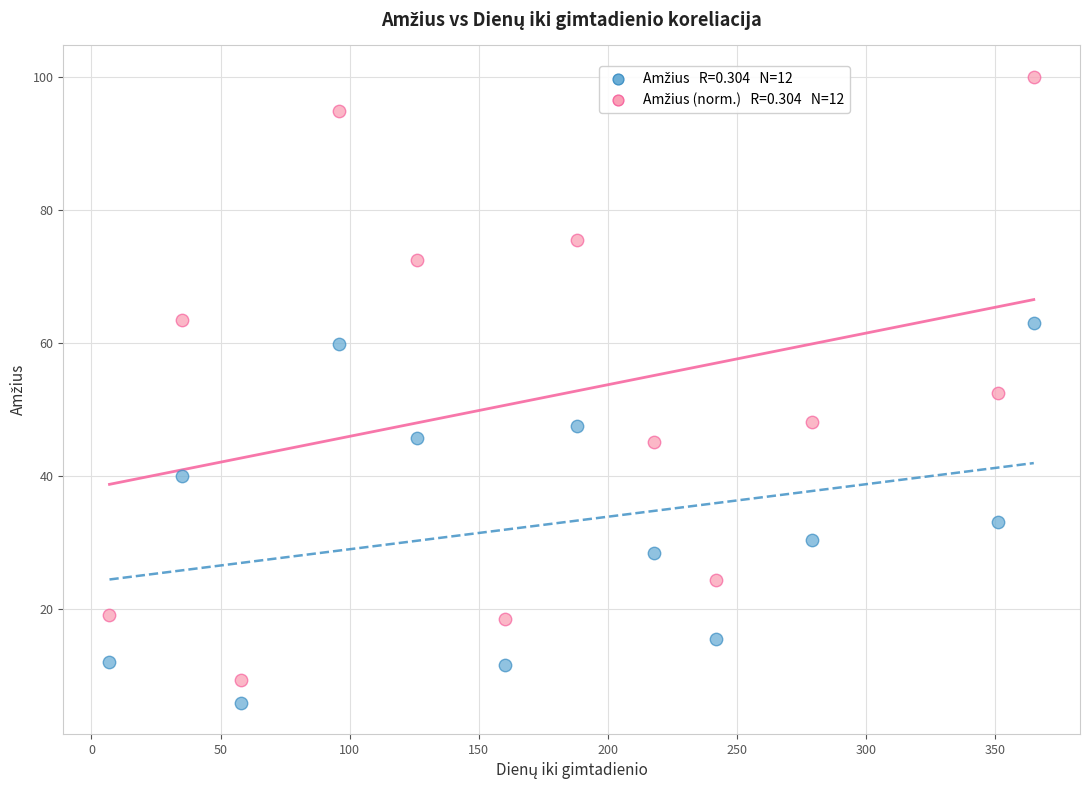

Across all data points, what is the range of Y values (max minus min)?

94.2